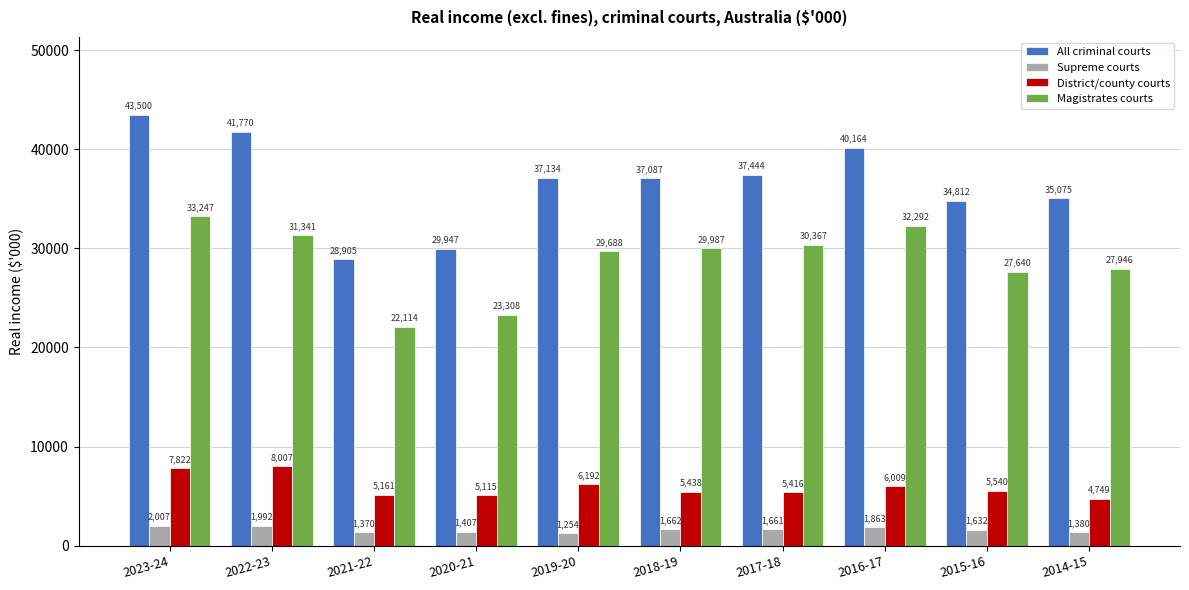

The Magistrates courts series shows 29987 at 2018-19. True or false?

True